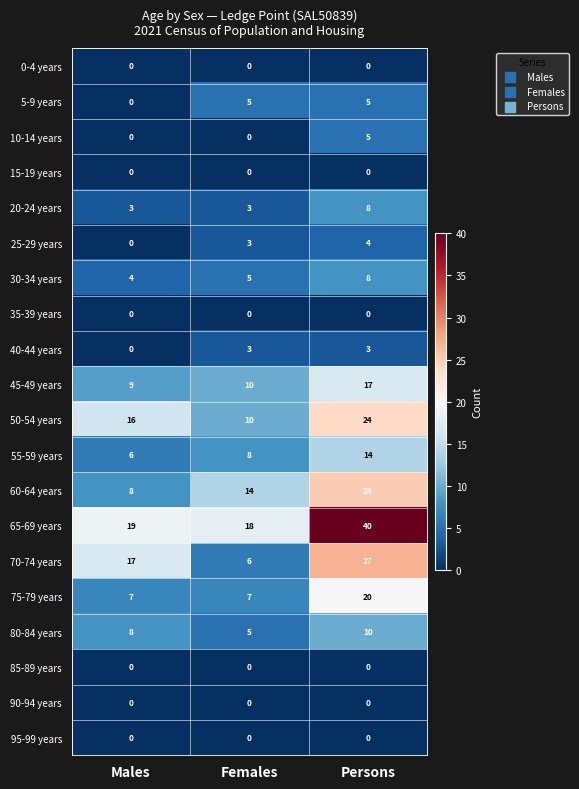

What is the spread (max minus min) of values at Males?

19